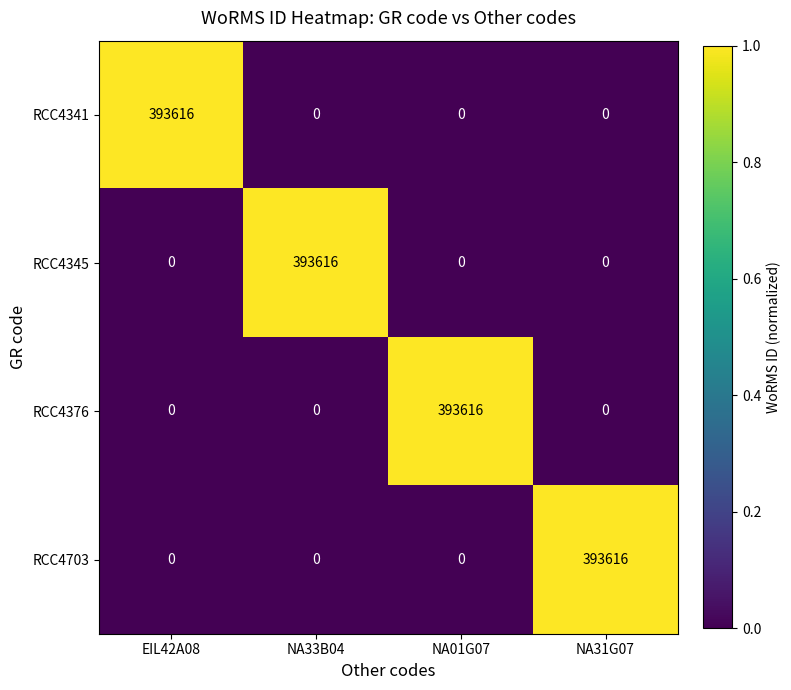

True or false: RCC4345 has a value of 191535 at NA01G07.

False